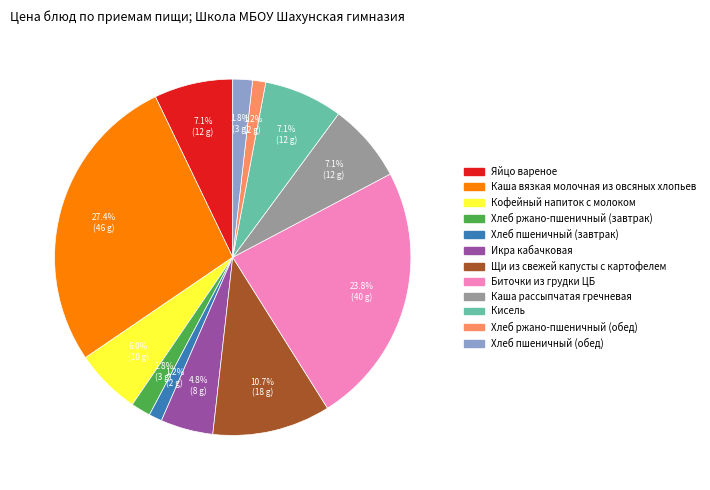

How much of the chart is everything except Хлеб ржано-пшеничный (обед)?

98.8%